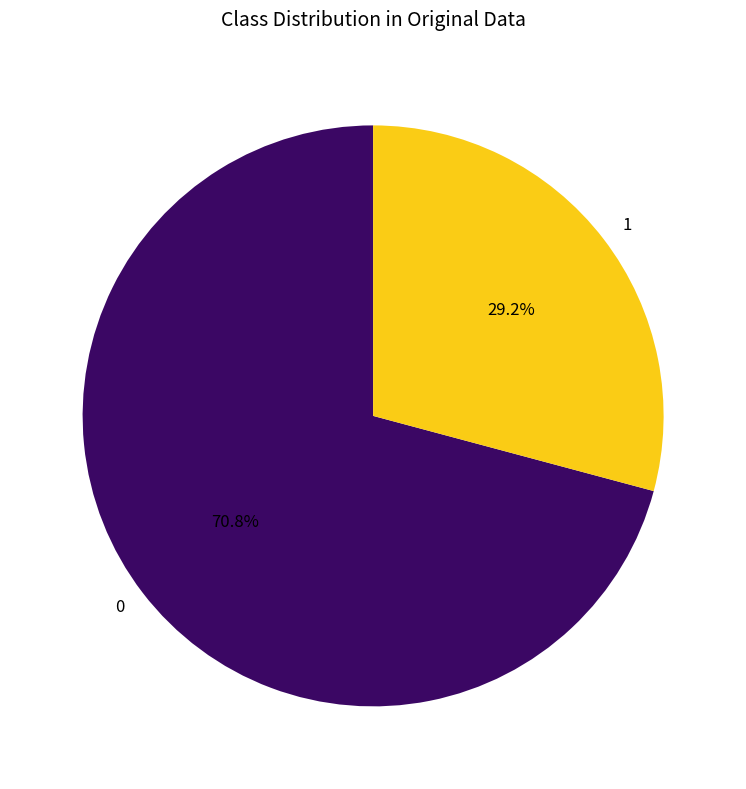

Rank the categories by value from lowest to highest.

1, 0